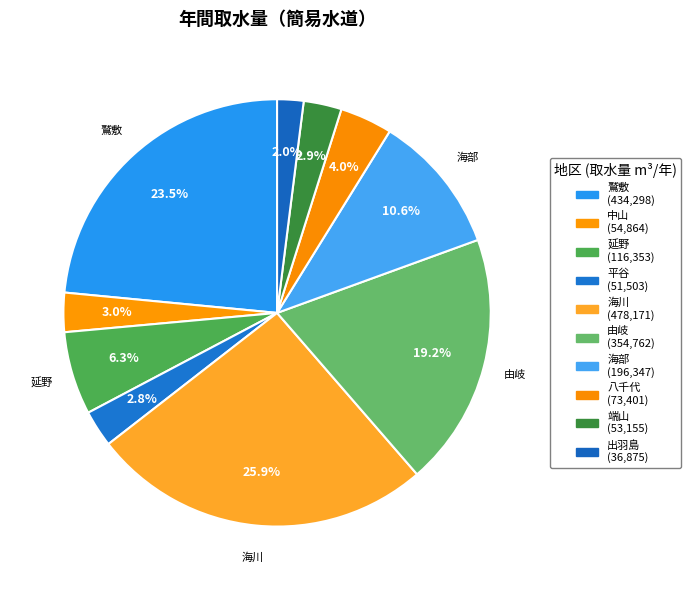

What is the ratio of the value at 出羽島 to the value at 八千代?

0.5